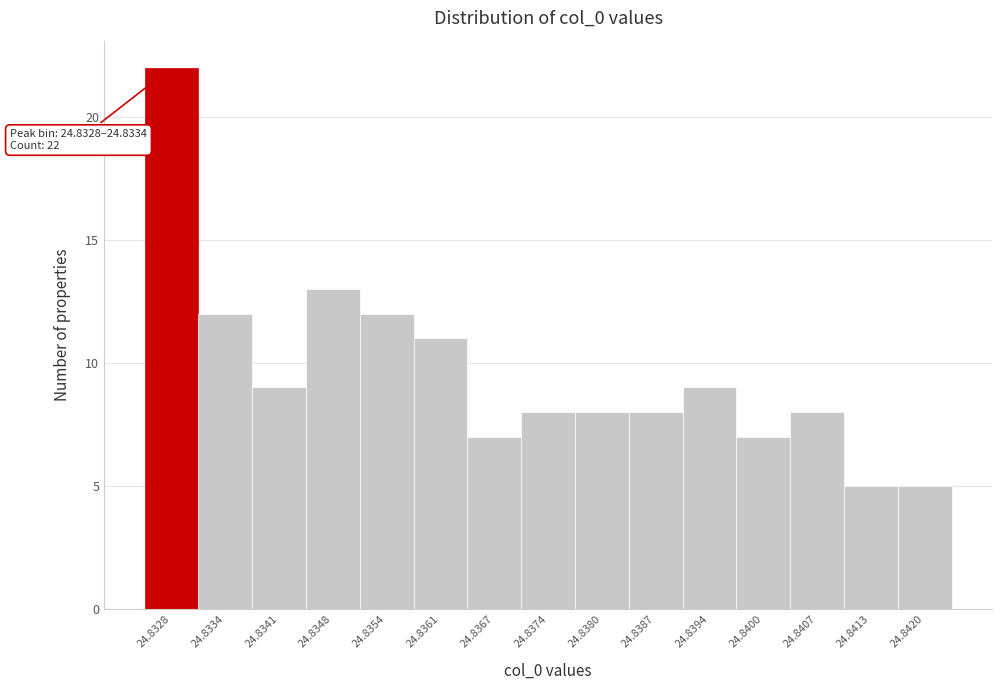

Reading left to right, list all the values displayed in this chart.

24.8328=22	24.8334=12	24.8341=9	24.8348=13	24.8354=12	24.8361=11	24.8367=7	24.8374=8	24.8380=8	24.8387=8	24.8394=9	24.8400=7	24.8407=8	24.8413=5	24.8420=5